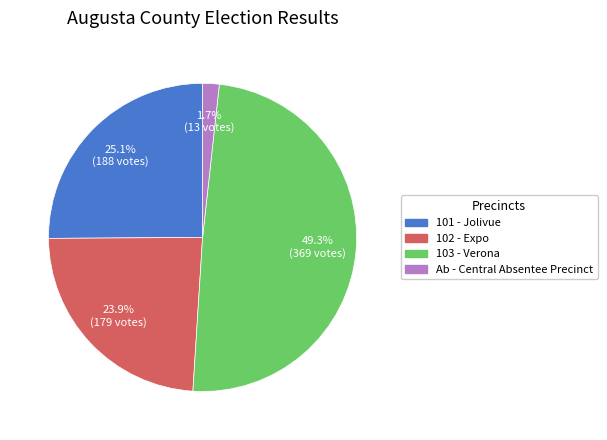

To the nearest percent, what portion does 102 - Expo represent?

24%